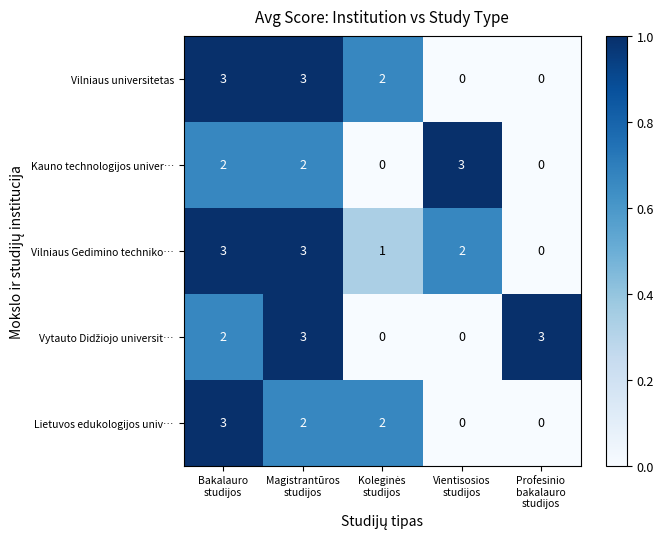

How many Vilniaus universitetas values are between 0 and 3?

5